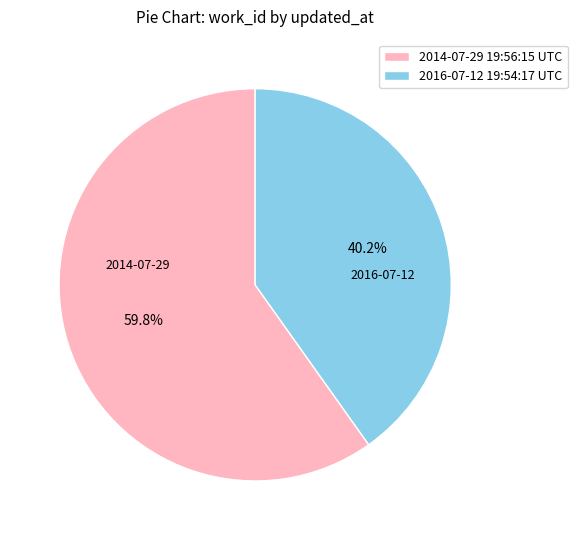

What is the ratio of the value at 2016-07-12 19:54:17 UTC to the value at 2014-07-29 19:56:15 UTC?

0.7